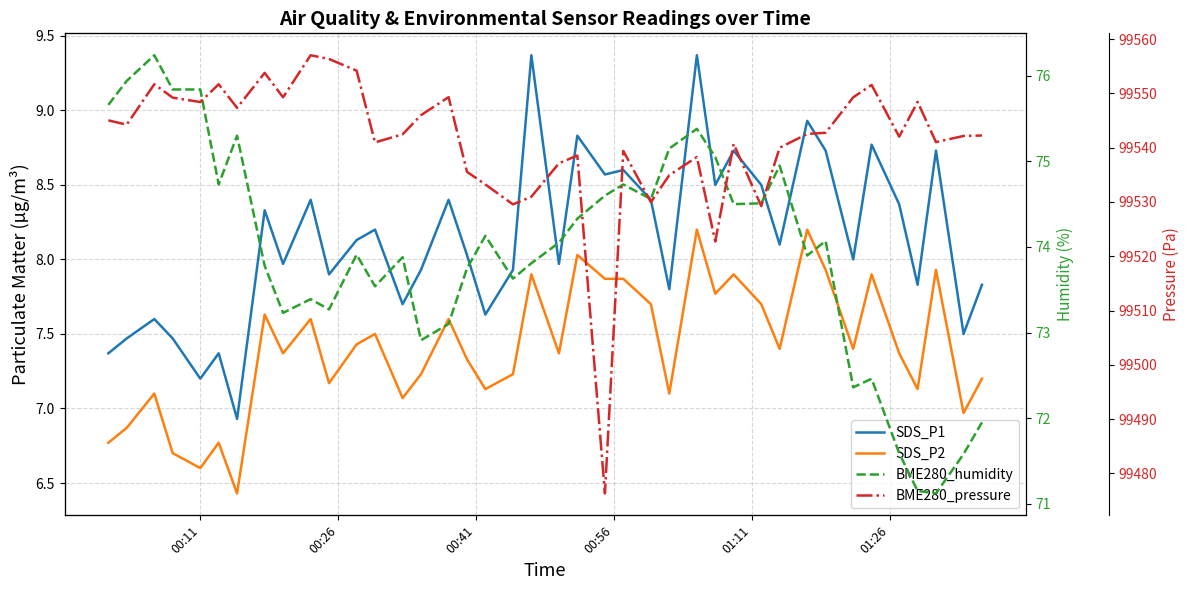

Reading left to right, list all the values displayed in this chart.

SDS_P1: 7.4	7.5	7.6	7.5	7.2	7.4	6.9	8.3	8.0	8.4	7.9	8.1	8.2	7.7	7.9	8.4	8.0	7.6	7.9	9.4	8.0	8.8	8.6	8.6	8.4	7.8	9.4	8.5	8.7	8.5	8.1	8.9	8.7	8.0	8.8	8.4	7.8	8.7	7.5	7.8
SDS_P2: 6.8	6.9	7.1	6.7	6.6	6.8	6.4	7.6	7.4	7.6	7.2	7.4	7.5	7.1	7.2	7.6	7.3	7.1	7.2	7.9	7.4	8.0	7.9	7.9	7.7	7.1	8.2	7.8	7.9	7.7	7.4	8.2	7.9	7.4	7.9	7.4	7.1	7.9	7.0	7.2
BME280_humidity: 75.7	75.9	76.2	75.8	75.8	74.7	75.3	73.8	73.2	73.4	73.3	73.9	73.5	73.9	72.9	73.1	73.8	74.1	73.6	73.8	74.0	74.3	74.6	74.7	74.6	75.2	75.4	75.0	74.5	74.5	75.0	73.9	74.1	72.4	72.5	71.6	71.2	71.1	71.6	72.0
BME280_pressure: 99545.0	99544.2	99551.7	99549.2	99548.4	99551.7	99547.3	99553.8	99549.3	99557.0	99556.3	99554.2	99541.0	99542.5	99546.0	99549.3	99535.6	99533.2	99529.6	99531.0	99537.1	99538.6	99476.3	99539.4	99530.0	99534.9	99538.3	99522.7	99540.7	99529.2	99540.0	99542.5	99542.8	99549.3	99551.6	99542.0	99548.4	99541.0	99542.2	99542.2